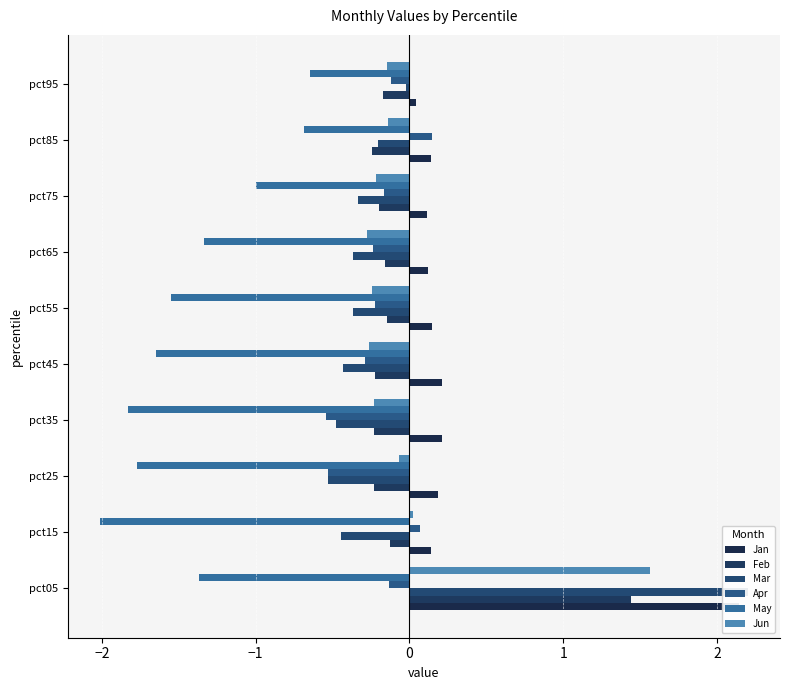

What is the sum of all Feb values?

-0.3